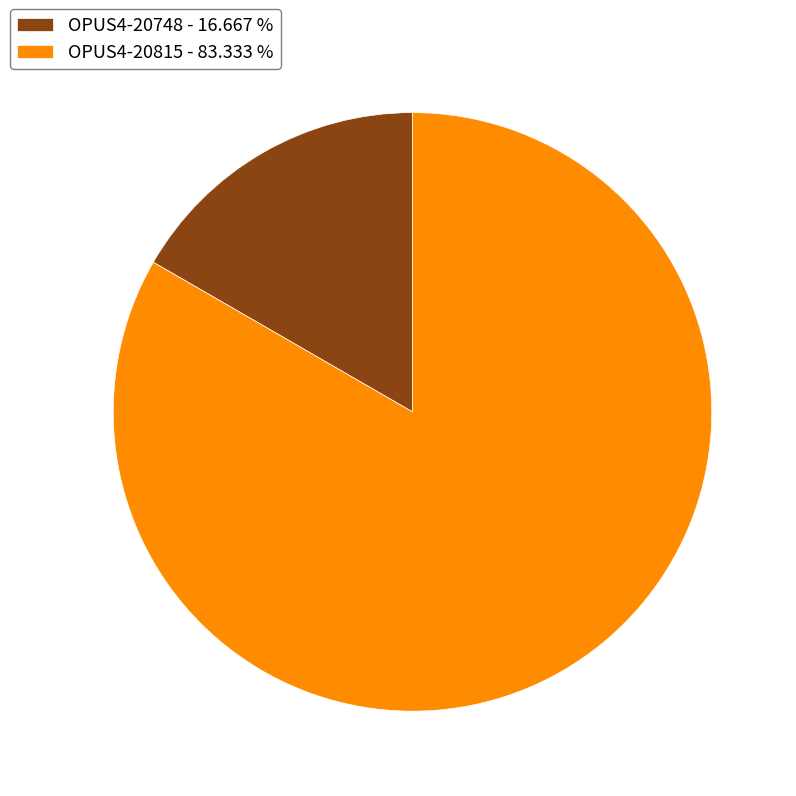

True or false: OPUS4-20748 accounts for 9% of the total.

False